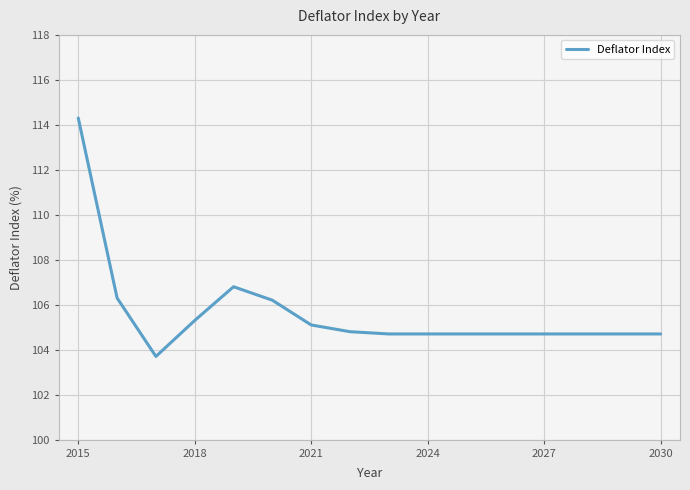

What is the difference between the maximum and minimum values?

10.6